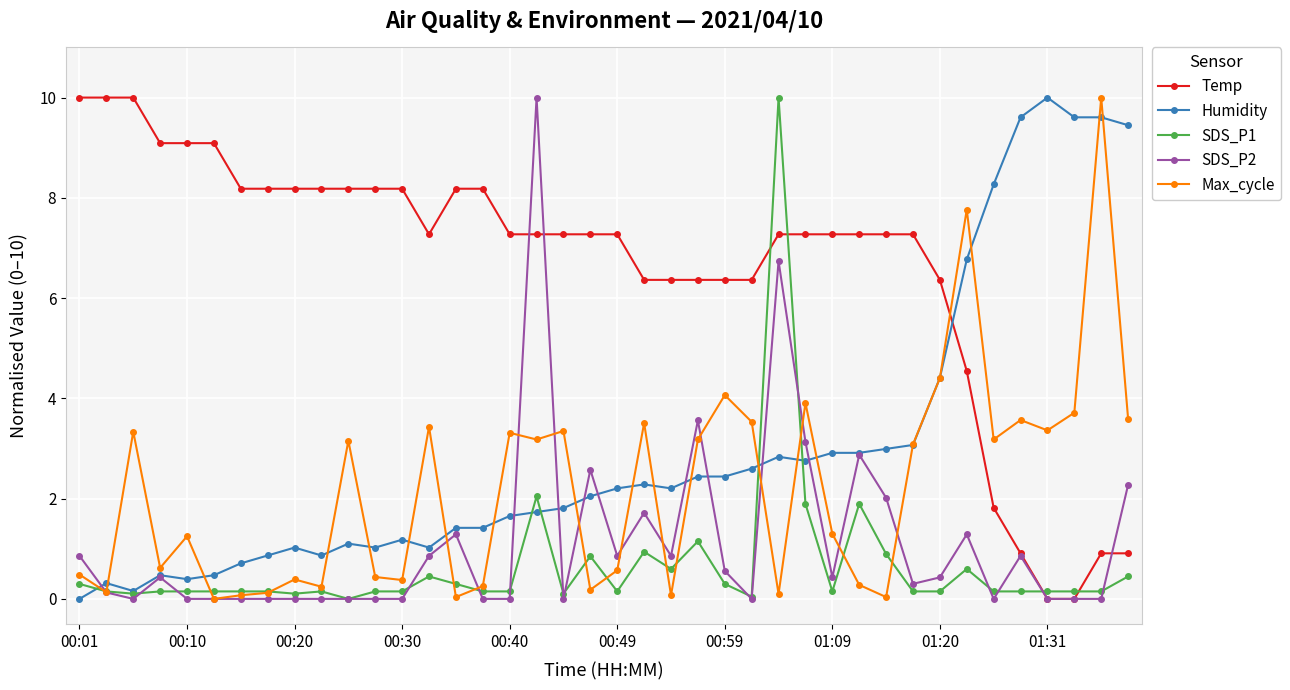

What is the greatest value displayed?

10.0